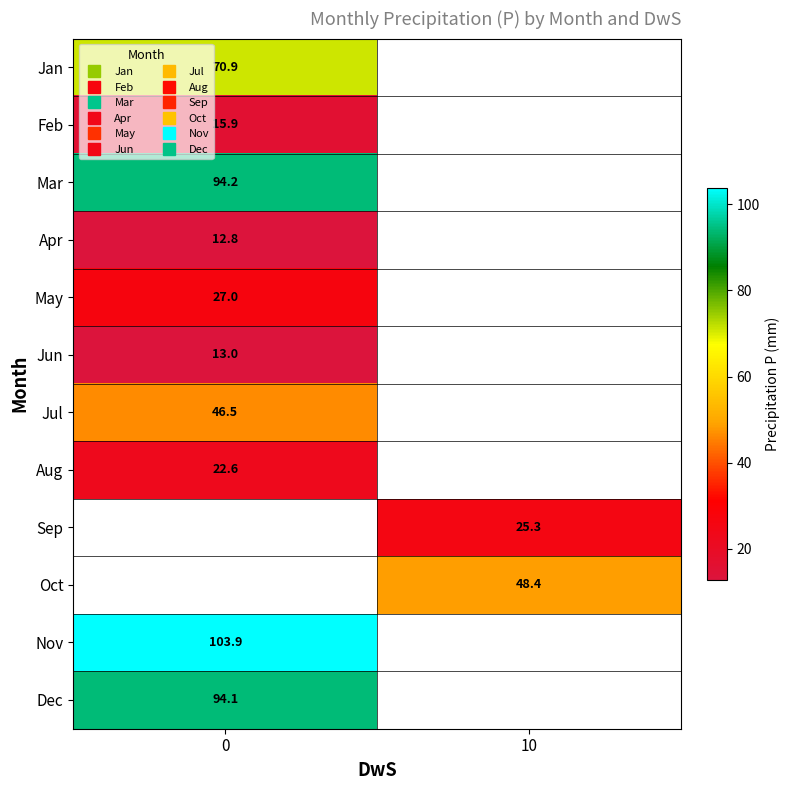

How many values in the Oct series exceed 48?

1